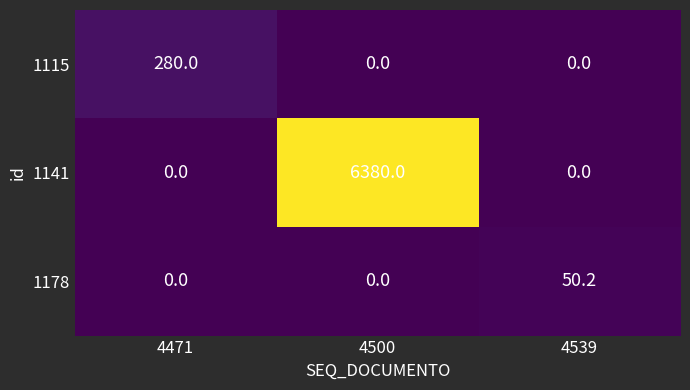

Reading left to right, what are all the values shown in this chart?

1115: 4471=280.0	4500=0.0	4539=0.0
1141: 4471=0.0	4500=6380.0	4539=0.0
1178: 4471=0.0	4500=0.0	4539=50.2